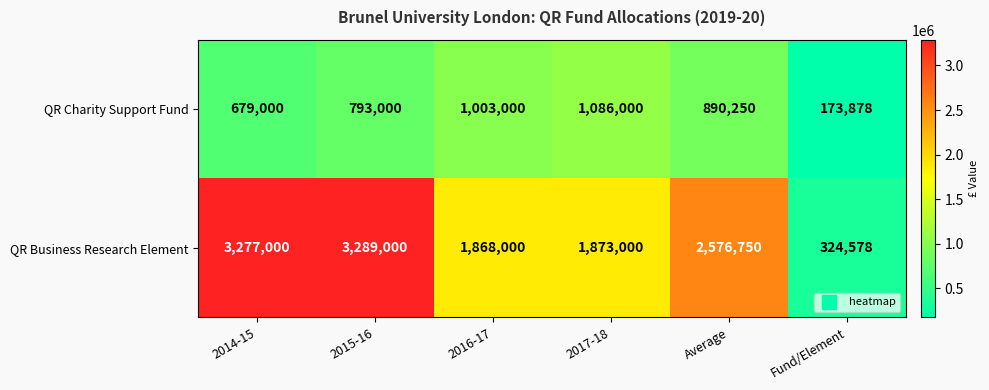

Which series has the largest range (max minus min)?

QR Business Research Element